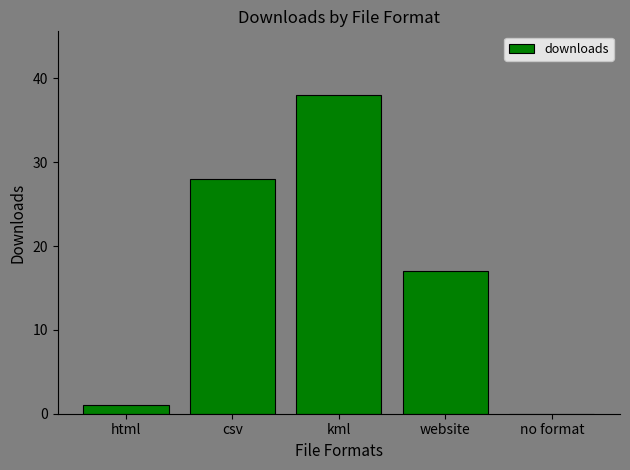

Which label corresponds to the largest value in the chart?

kml